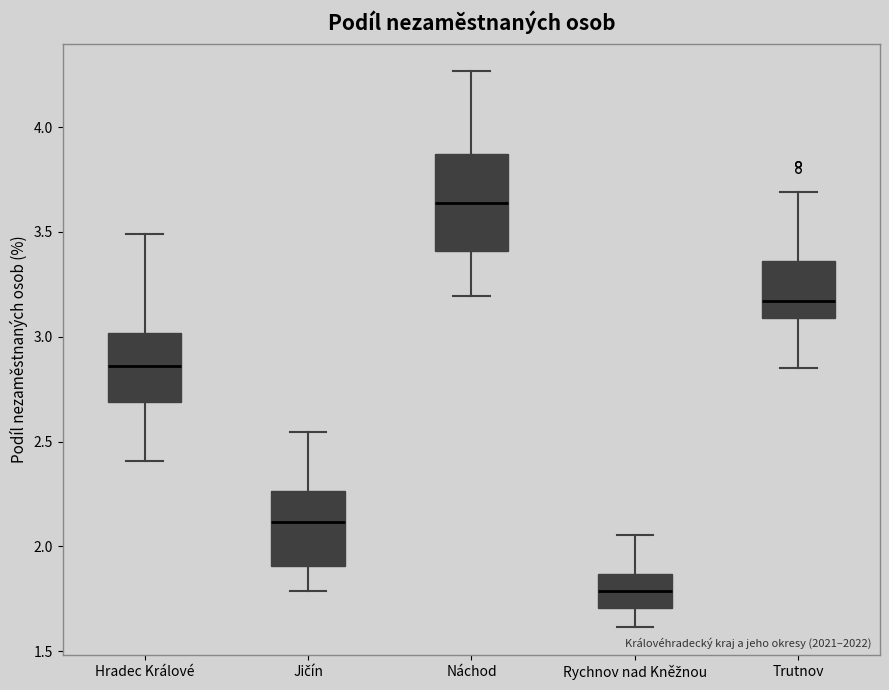

Reading left to right, transcribe this box plot: for each box, give where its median line is, the range the box spans, and where its two whiskers end, as read against the y-axis. The values are not printed on the chart, so give them approximately, as read against the axis.

Hradec Králové: median 2.85, box 2.70 to 3.00, whiskers 2.40 to 3.50
Jičín: median 2.10, box 1.90 to 2.25, whiskers 1.80 to 2.55
Náchod: median 3.65, box 3.40 to 3.85, whiskers 3.20 to 4.25
Rychnov nad Kněžnou: median 1.80, box 1.70 to 1.85, whiskers 1.60 to 2.05
Trutnov: median 3.15, box 3.10 to 3.35, whiskers 2.85 to 3.70